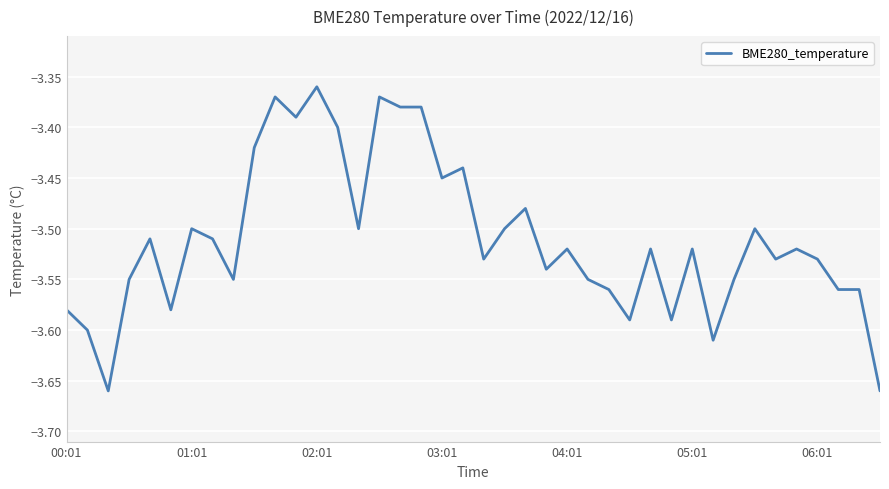

At which category does the chart reach its peak across all series?

02:01